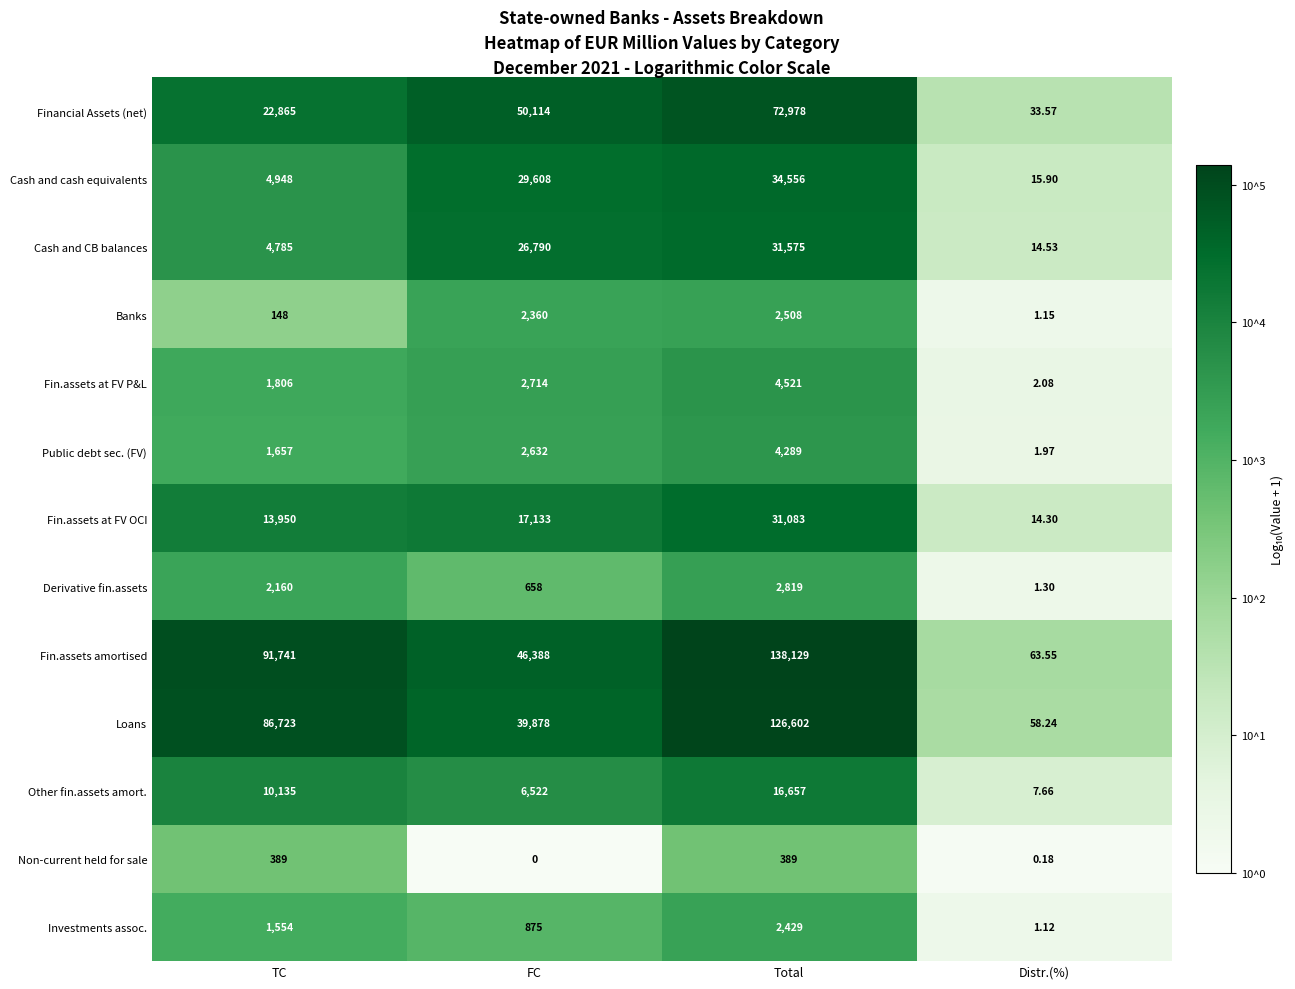

Where is Loans nearest to the value 63330?

TC